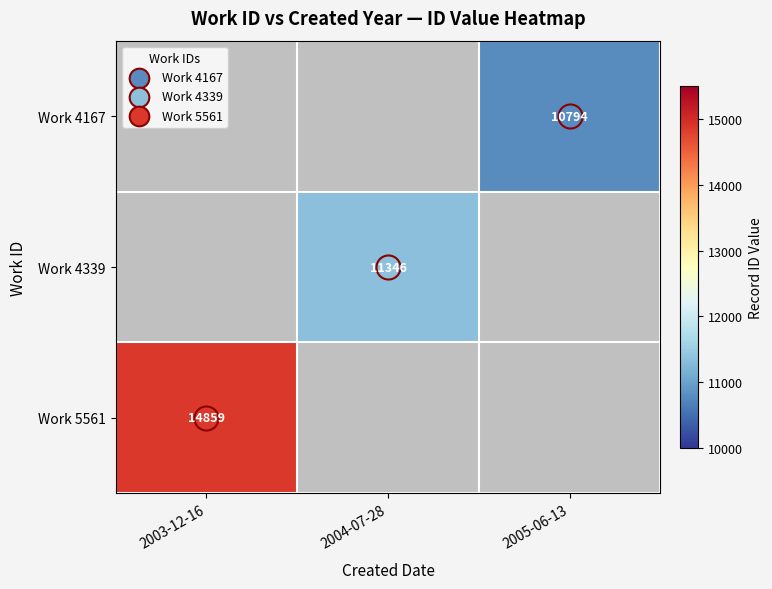

What is the minimum value shown in the chart?

10794.0